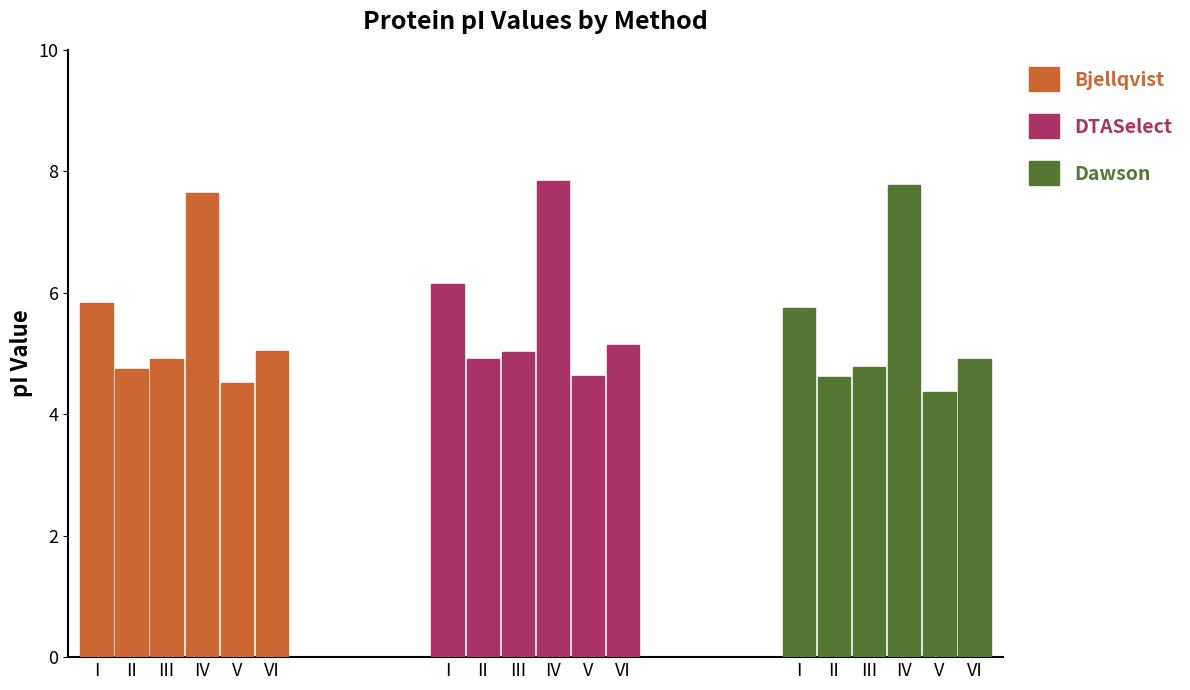

Reading right to left, what are all the values shown in this chart?

Bjellqvist: 5.0	4.5	7.6	4.9	4.7	5.8
DTASelect: 5.1	4.6	7.8	5.0	4.9	6.1
Dawson: 4.9	4.4	7.8	4.8	4.6	5.8